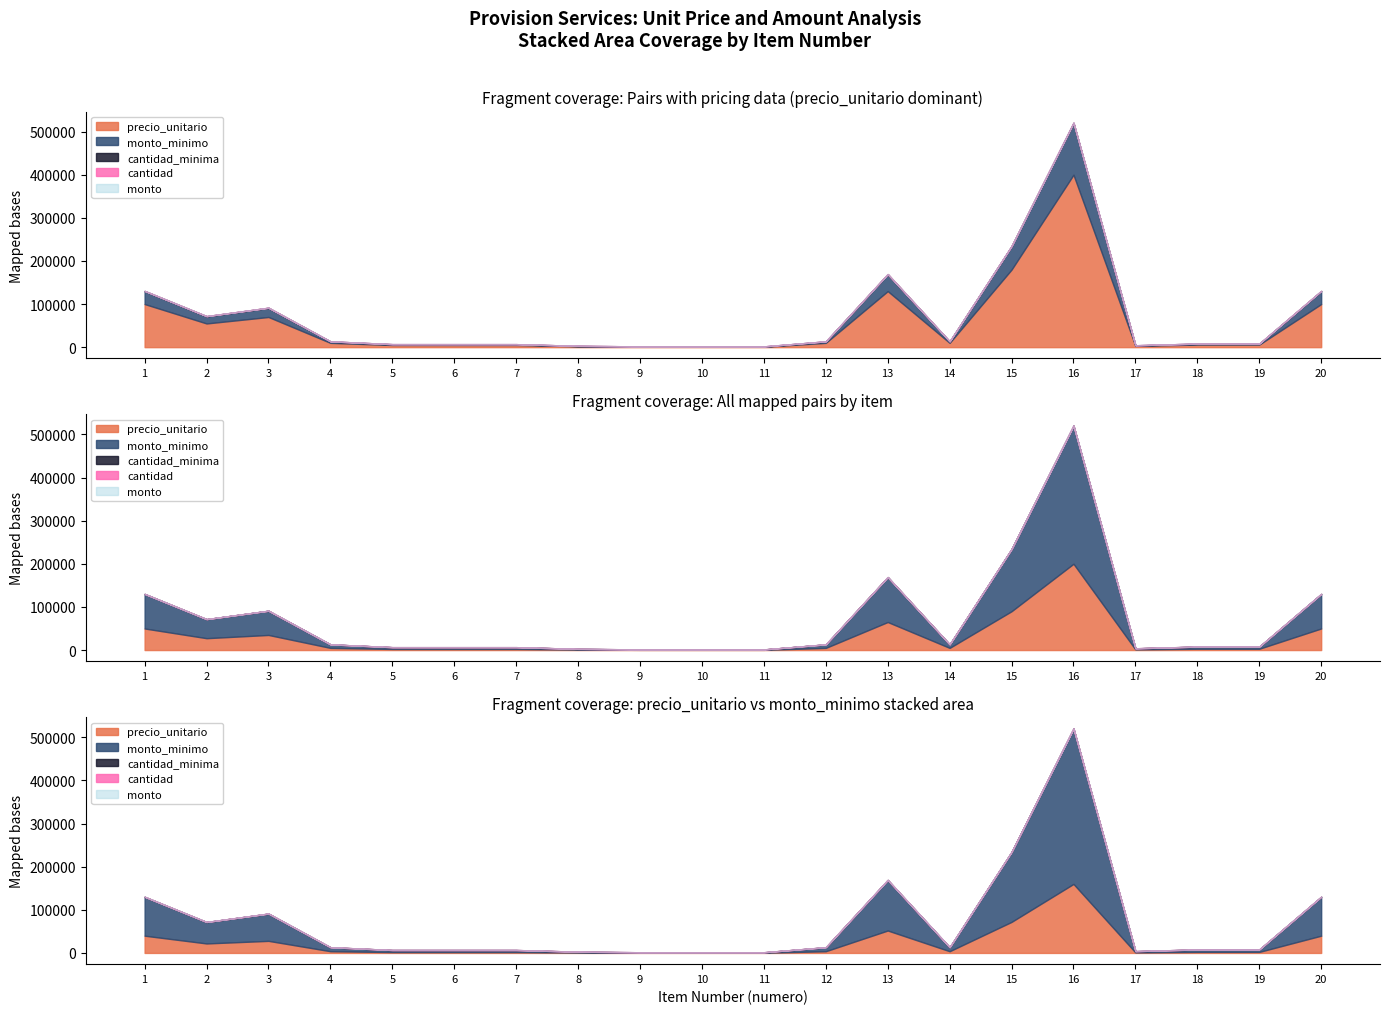

True or false: cantidad_minima has a value of 1 at 15.

True